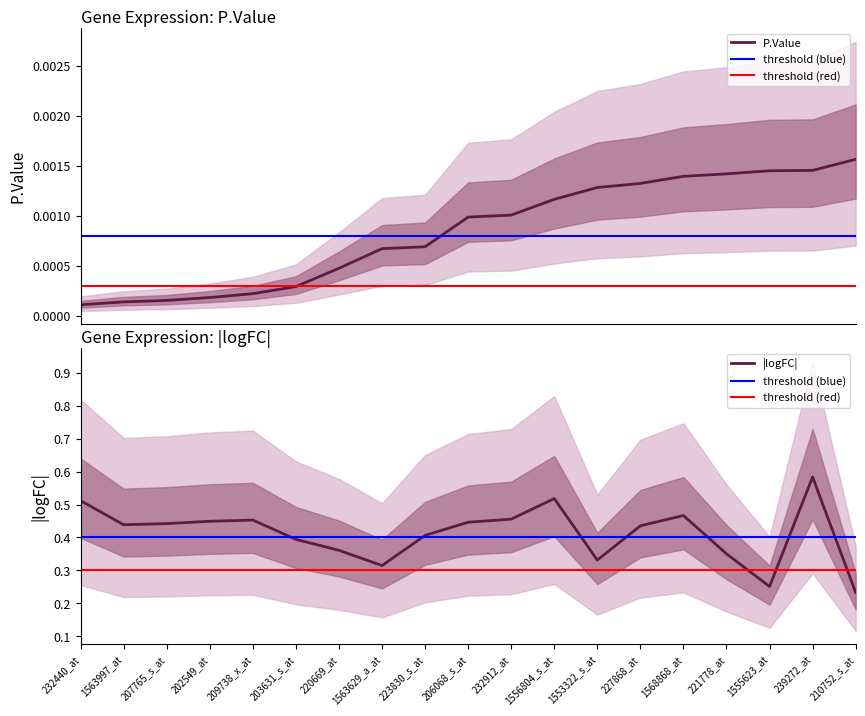

In logFC_abs, how many points are higher than both neighbors (excluding endpoints)?

4